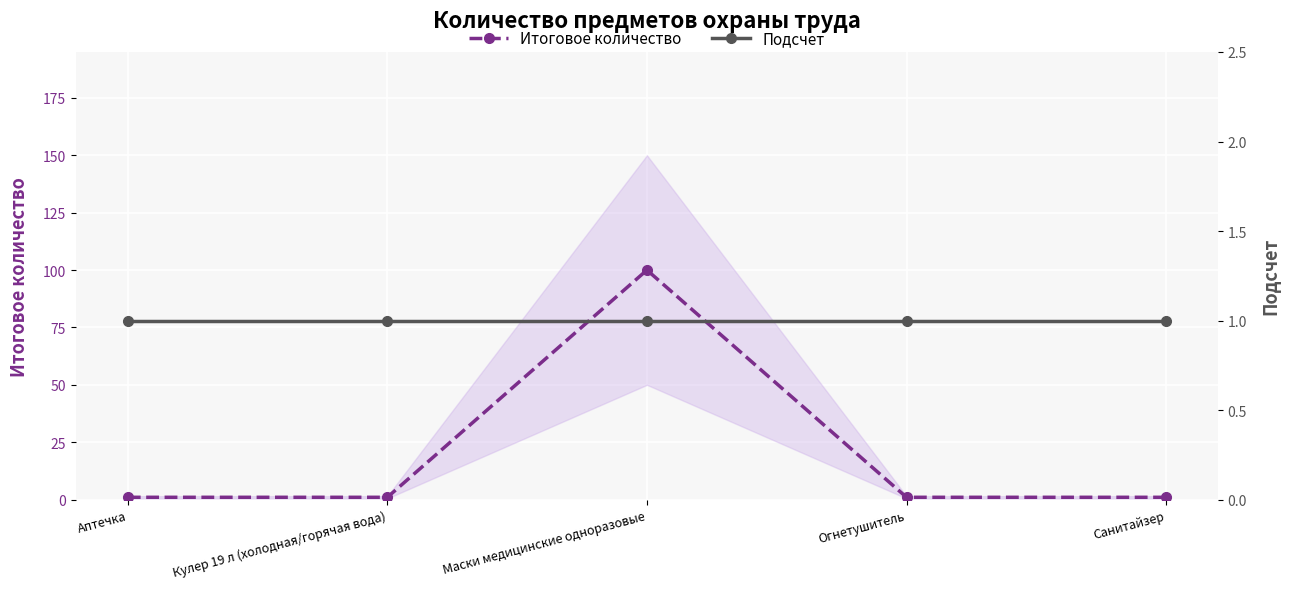

At how many categories does at least one series exceed 45?

1